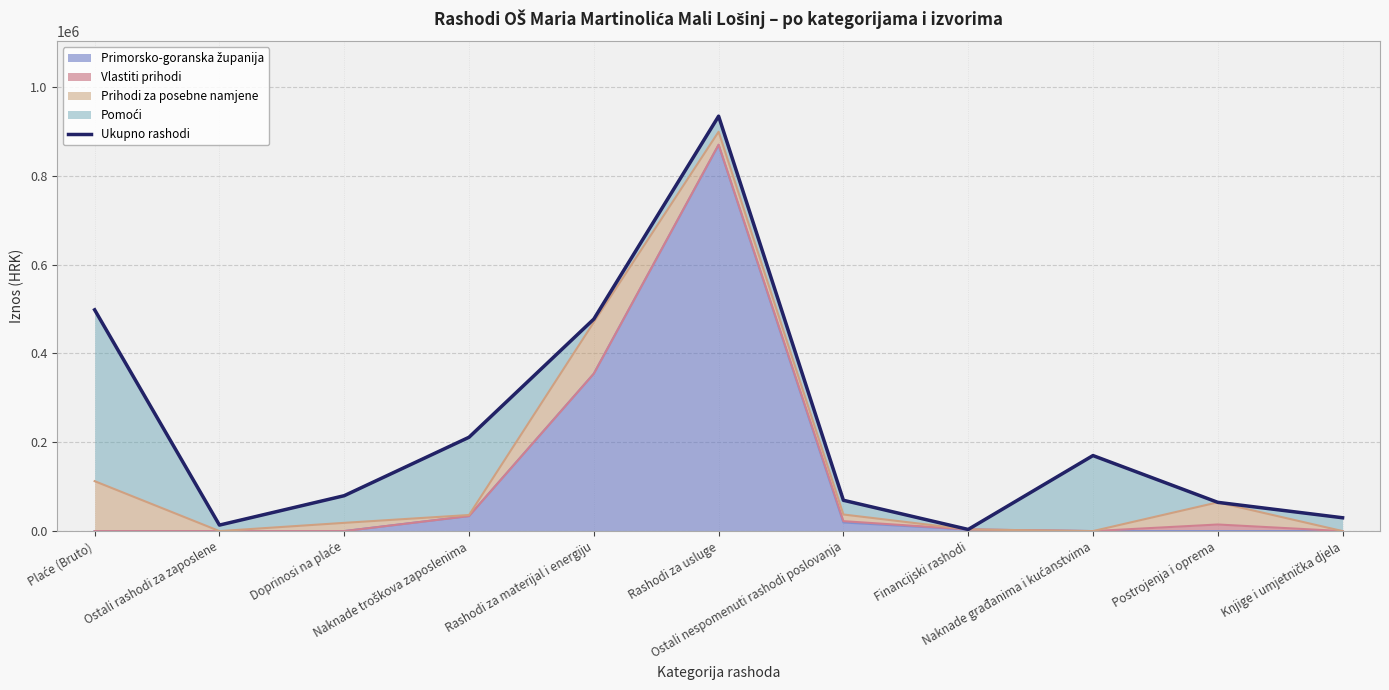

How many lines are shown in the chart?

1